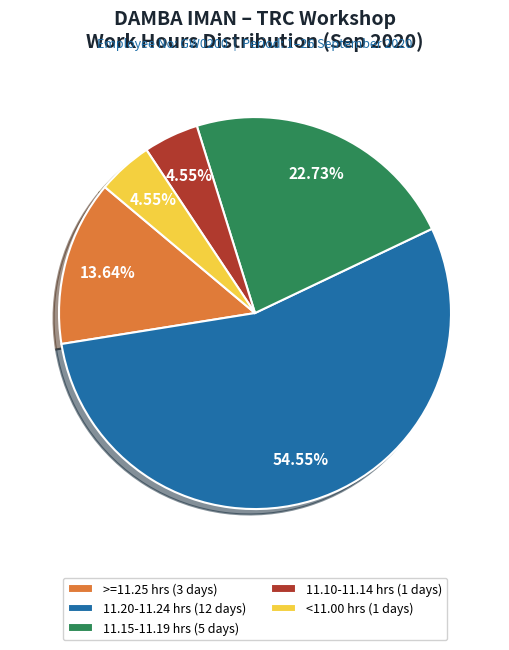

Does 11.10-11.14 hrs (1 days) represent more than half of the total?

No